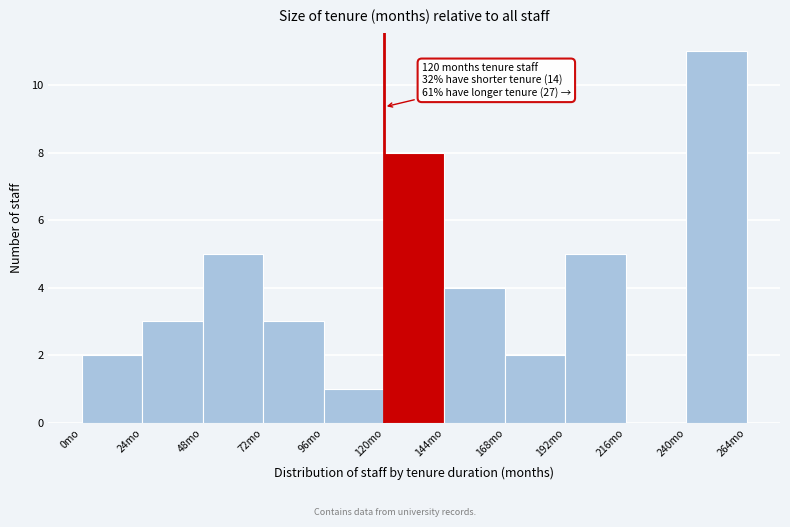

Which range on the x-axis has the tallest bar?

240 to 264